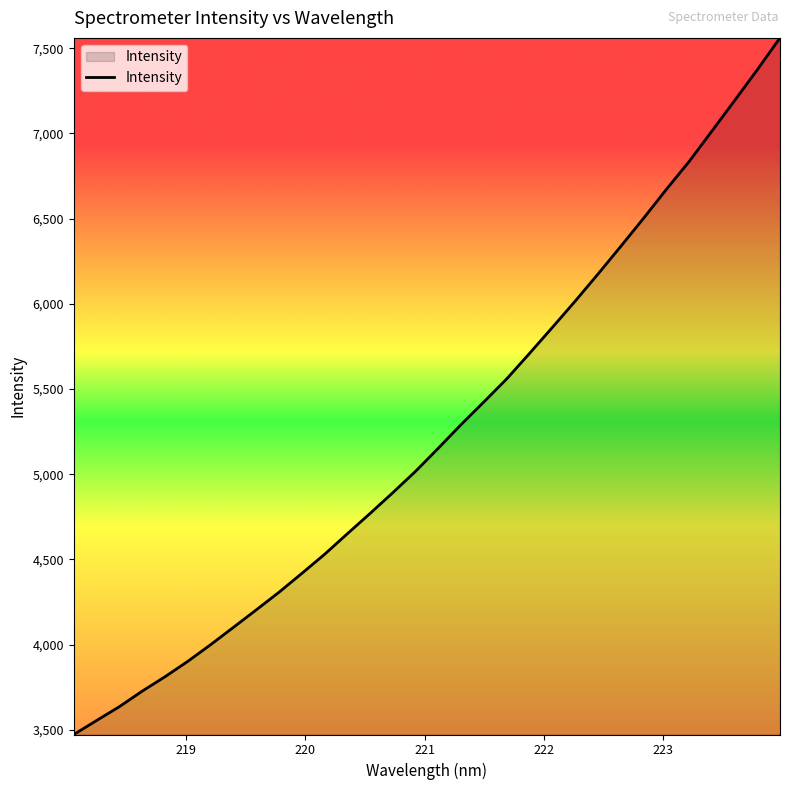

What is the greatest value displayed?

7560.6